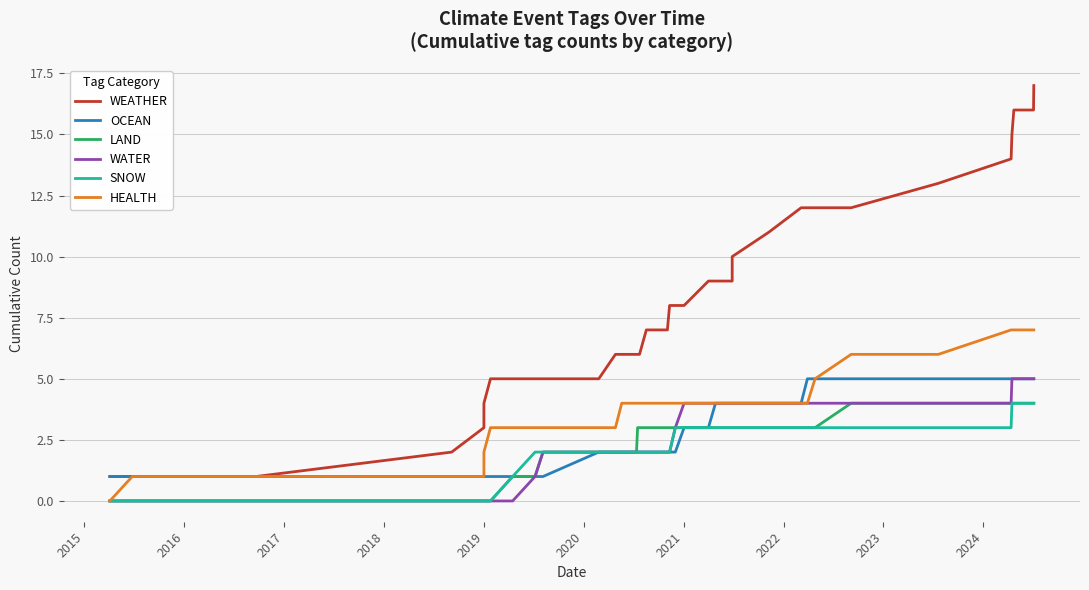

Rank the series by their maximum value, from highest to lowest.

WEATHER, HEALTH, OCEAN, WATER, LAND, SNOW